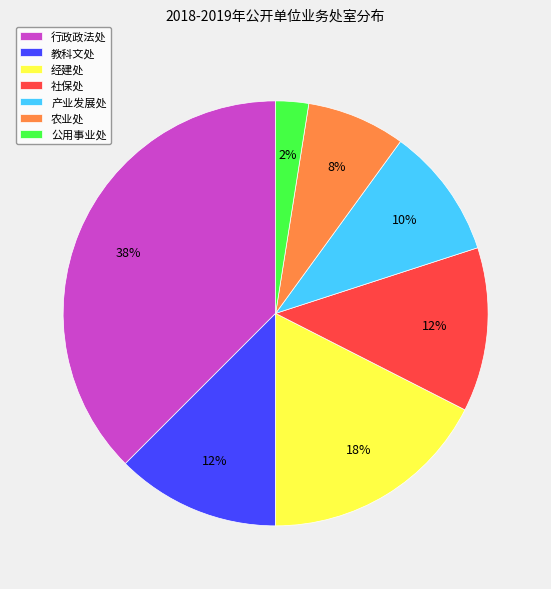

Does any single category account for the majority?

No